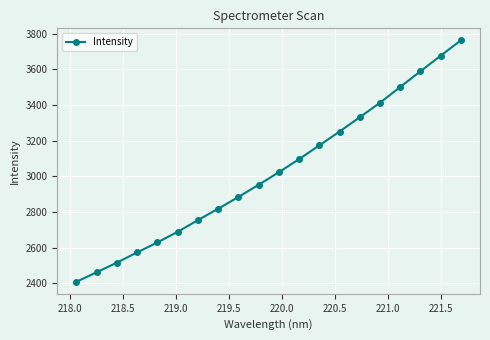

What is the difference between the second highest and minimum values?

1267.5